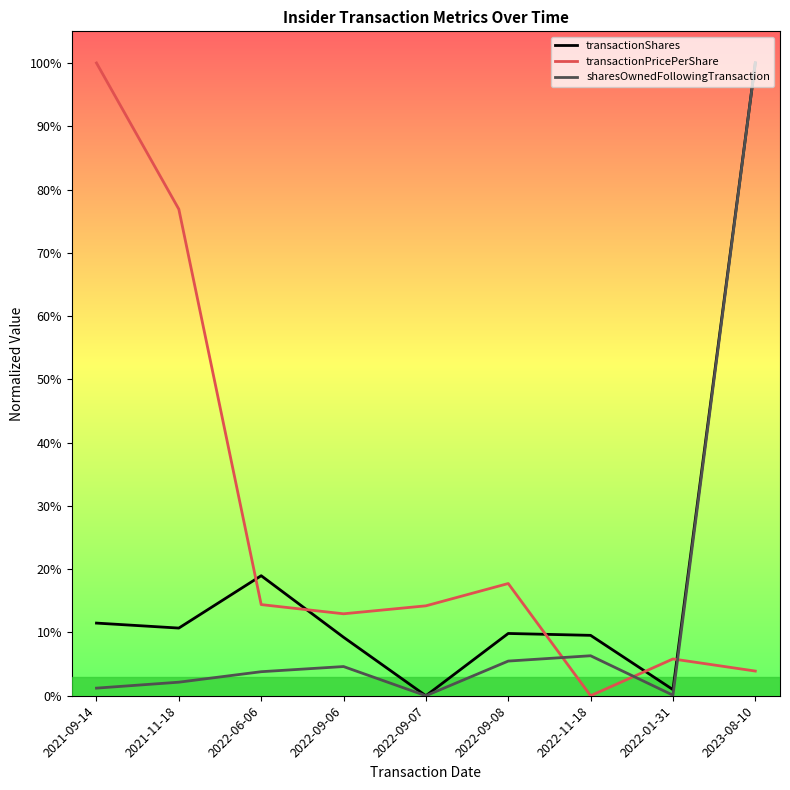

What are all the series names shown in the legend?

transactionShares, transactionPricePerShare, sharesOwnedFollowingTransaction